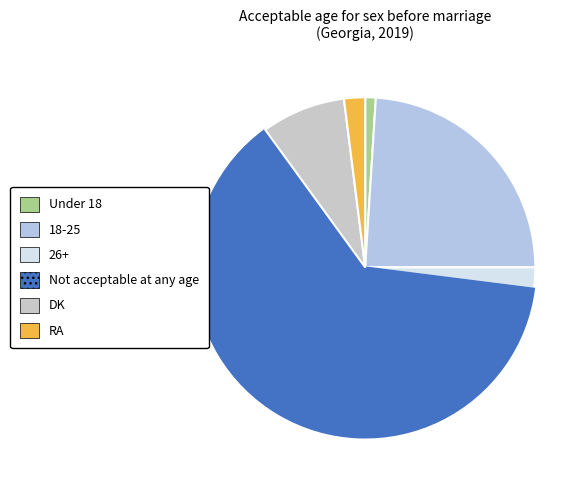

What is the largest slice in the pie chart?

Not acceptable at any age